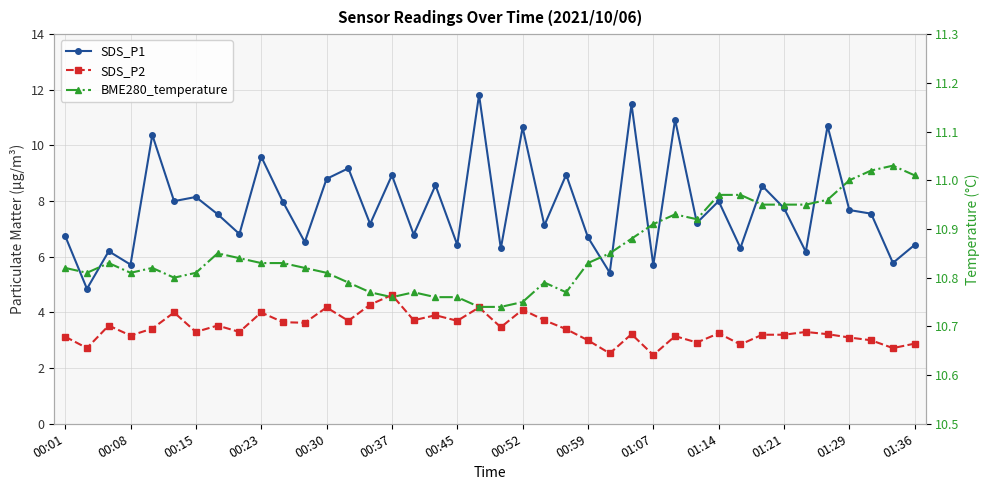

At how many categories does at least one series exceed 3?

40